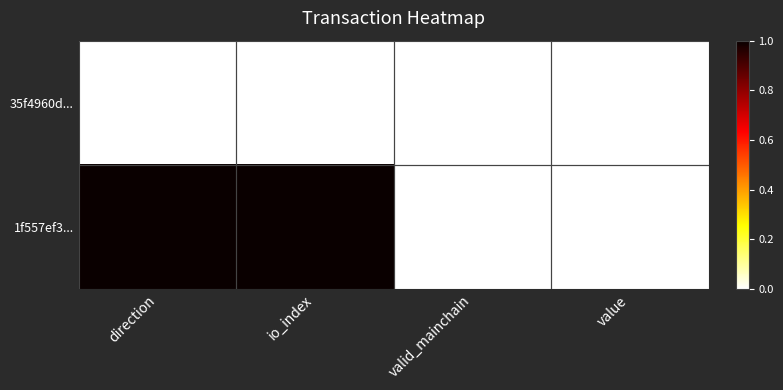

Between io_index and valid_mainchain, which is larger?

io_index